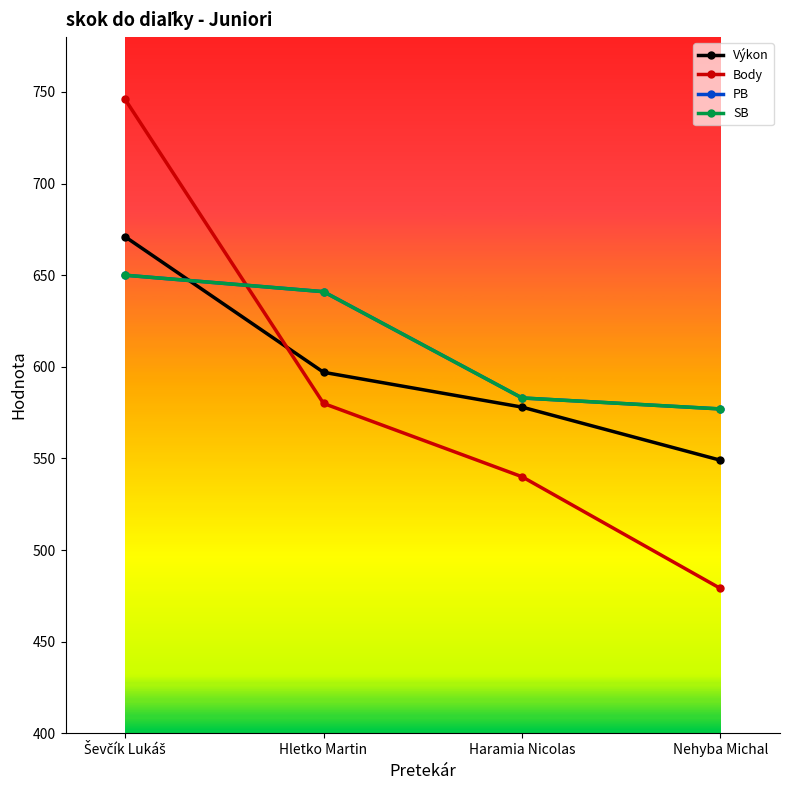

Is this an area chart (filled region under the line)?

No